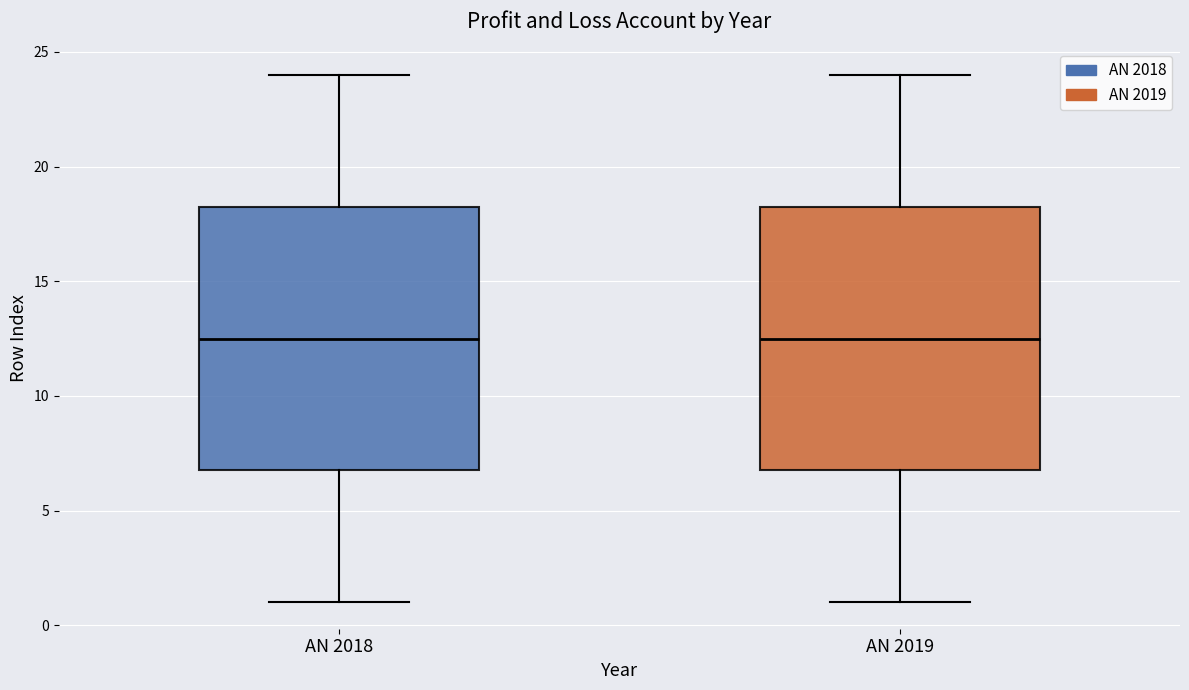

Where does the upper whisker of the box for AN 2019 end on the y-axis? The values are not printed on the chart, so give them approximately, as read against the axis.

24.0